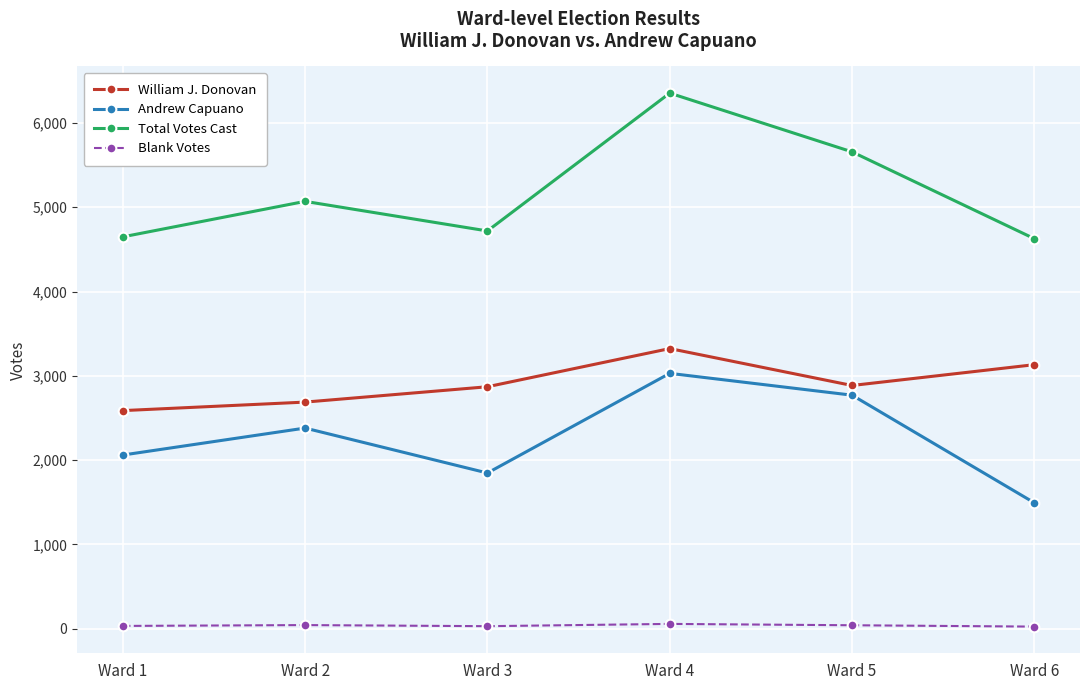

At how many categories does at least one series exceed 619?

6